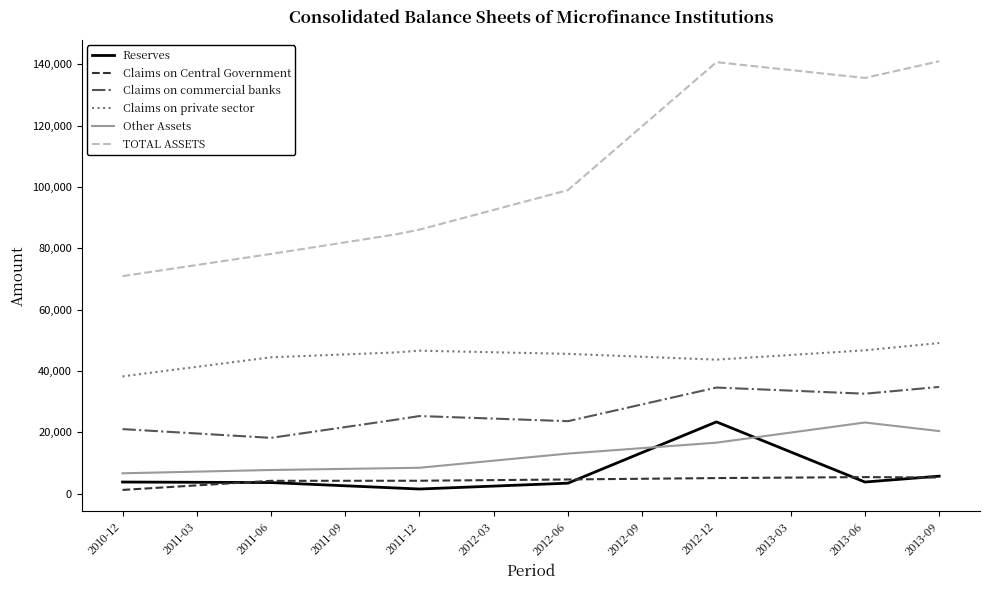

Which series has the largest total across all categories?

TOTAL ASSETS